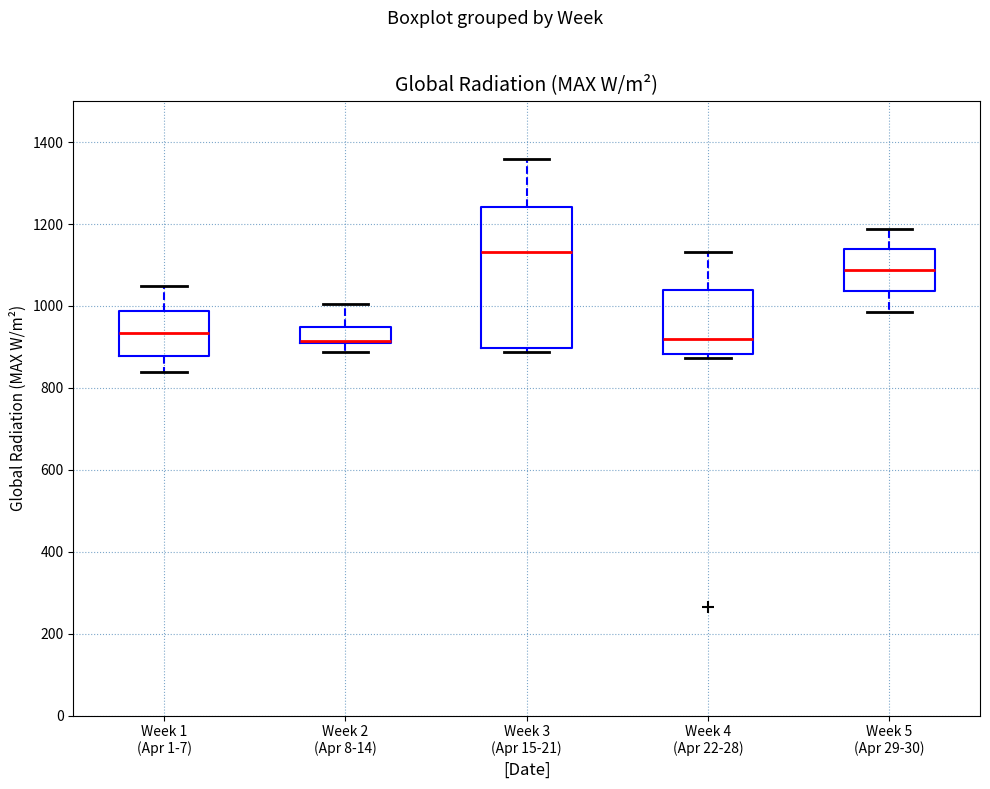

Which box is the tallest, from its lower edge to its upper edge?

Week 3 (Apr 15-21)